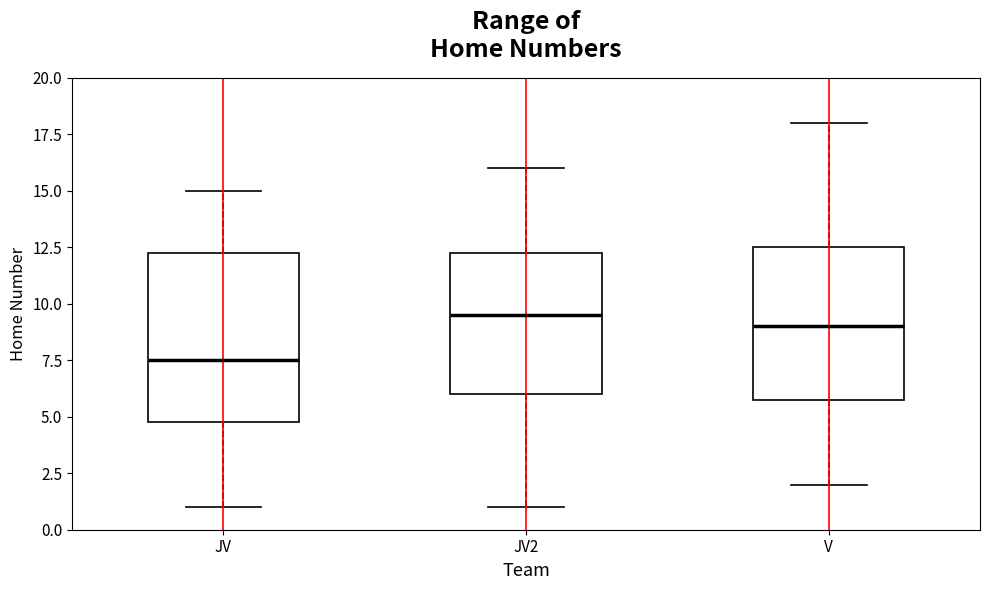

Reading left to right, read every box against the y-axis: the position of its median line, the range the box covers, and the ends of its whiskers. The values are not printed on the chart, so give them approximately, as read against the axis.

JV: median 7.5, box 5.0 to 12.5, whiskers 1.0 to 15.0
JV2: median 9.5, box 6.0 to 12.5, whiskers 1.0 to 16.0
V: median 9.0, box 6.0 to 12.5, whiskers 2.0 to 18.0